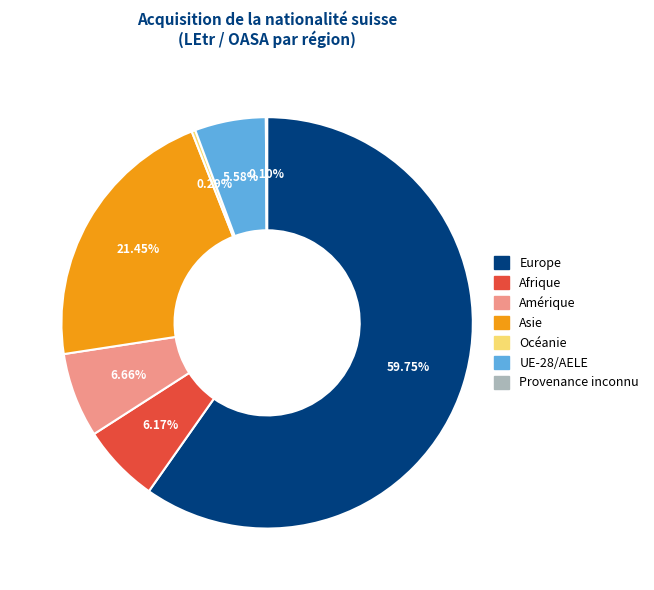

Which category accounts for the majority?

Europe